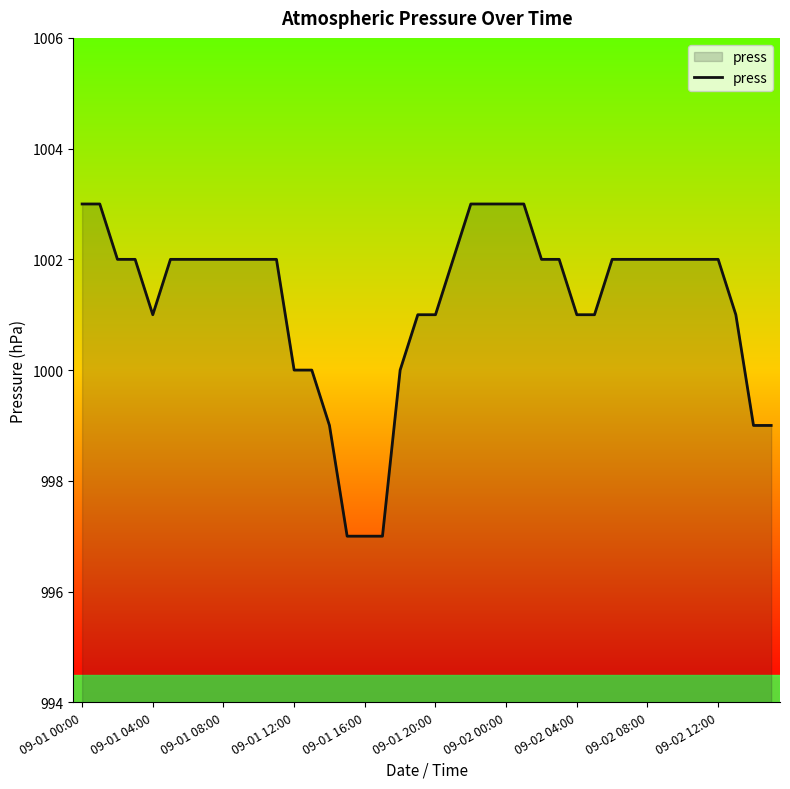

What is the smallest value displayed?

997